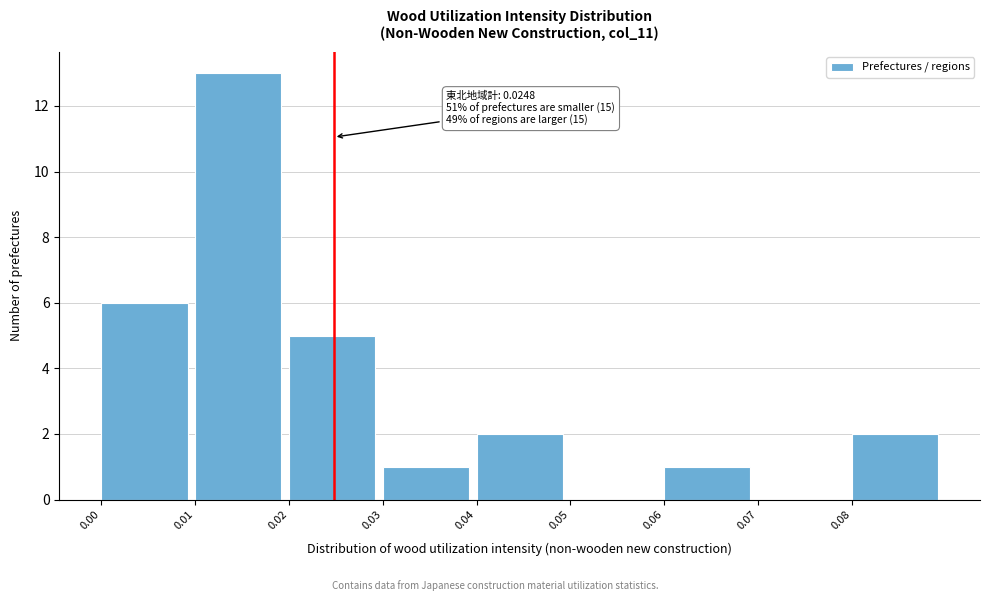

Over which range of the x-axis is the bar tallest?

0.01 to 0.02